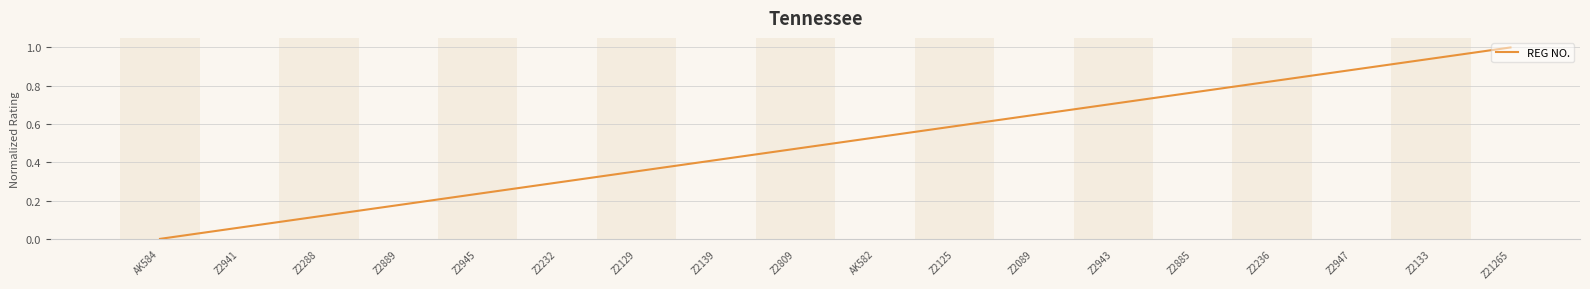

Does the chart display data point markers on the line(s)?

No